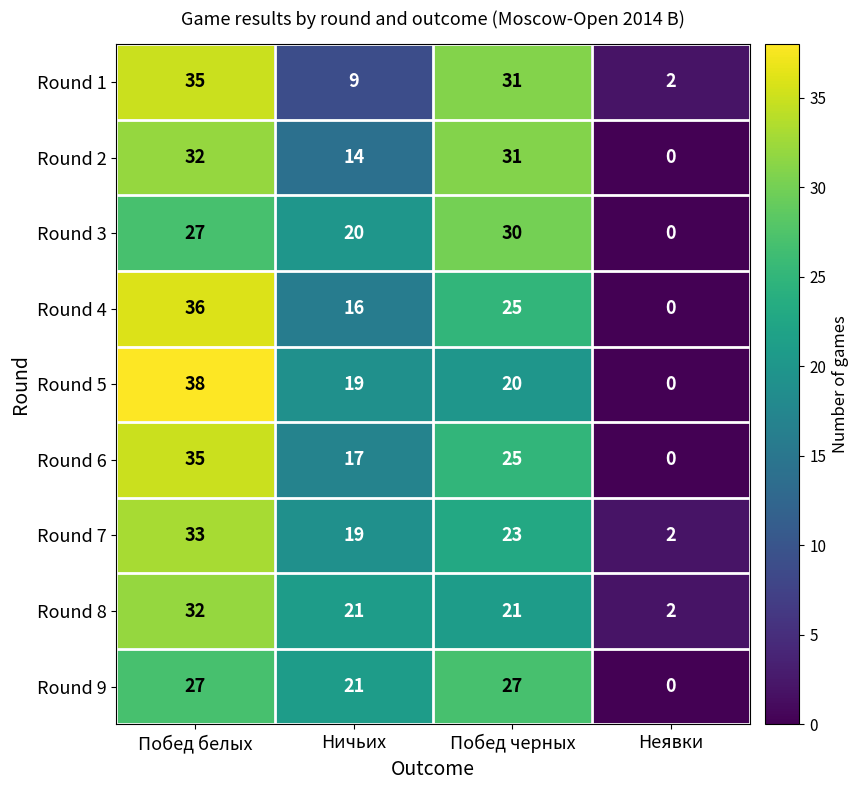

At how many categories does at least one series exceed 19?

3